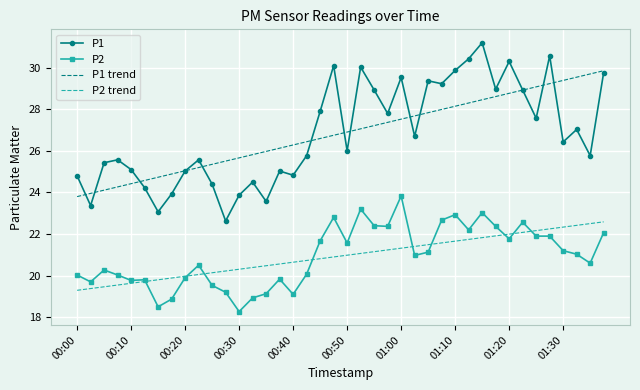

What are all the series names shown in the legend?

P1, P2, P1 trend, P2 trend